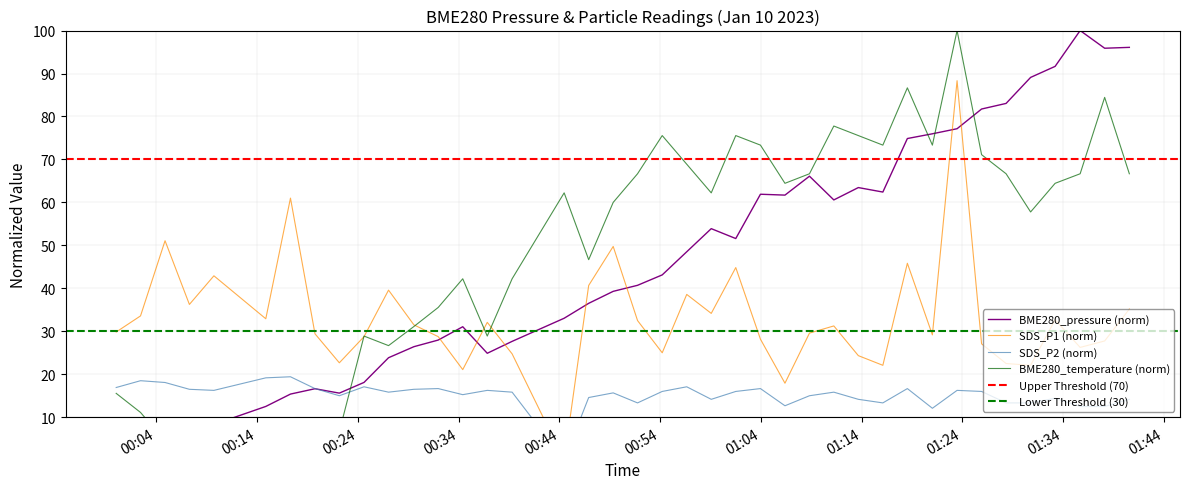

What is the difference between the maximum and minimum values in the SDS_P1 series?

88.3